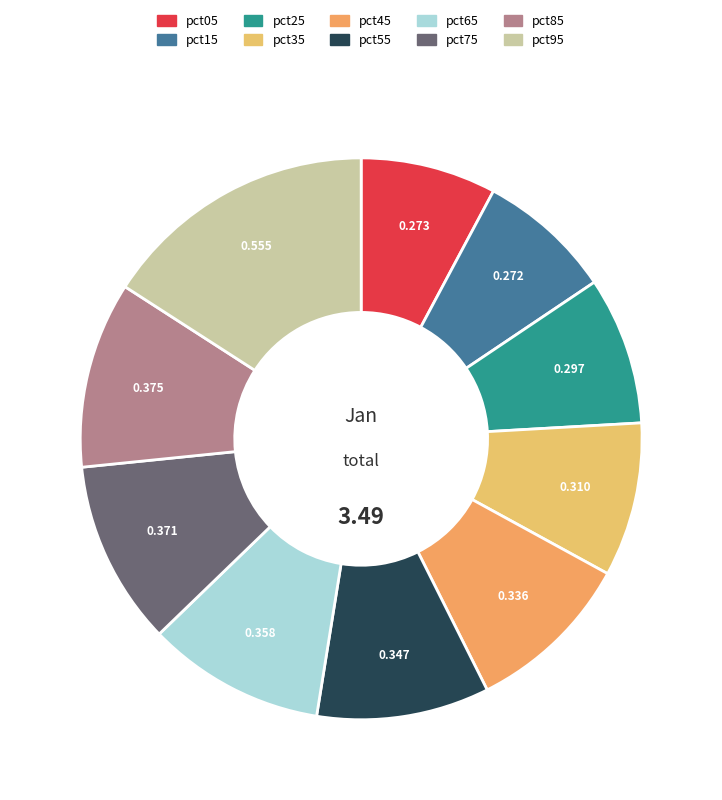

Rank the categories by value from lowest to highest.

pct15, pct05, pct25, pct35, pct45, pct55, pct65, pct75, pct85, pct95